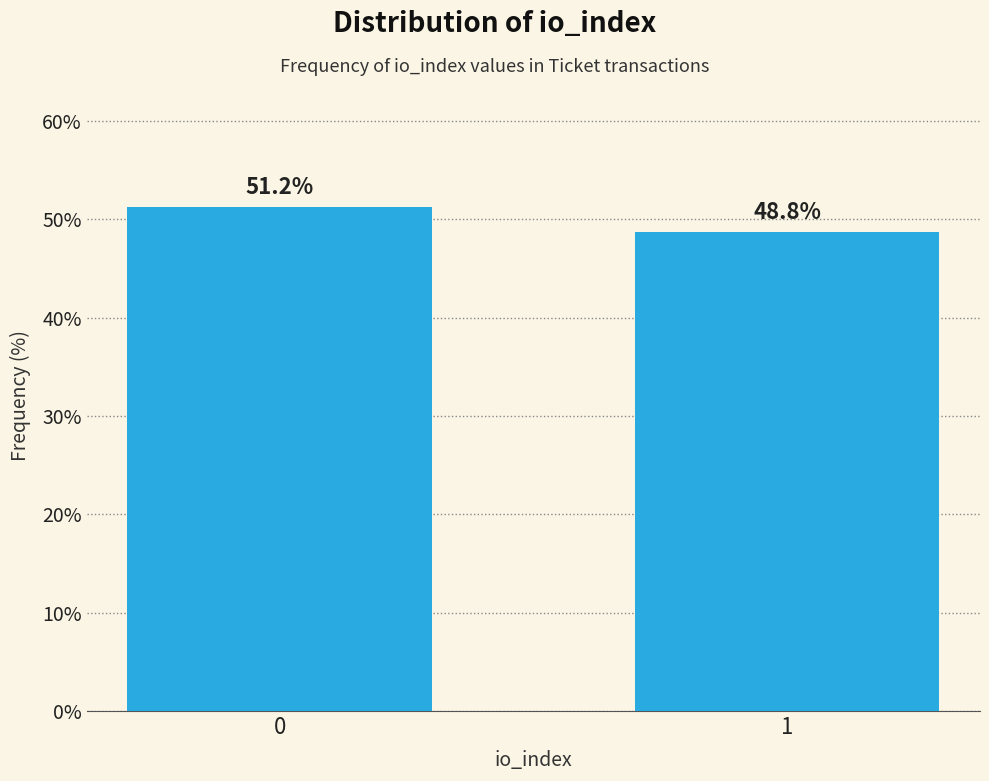

List the labels in order of value, smallest first.

1, 0